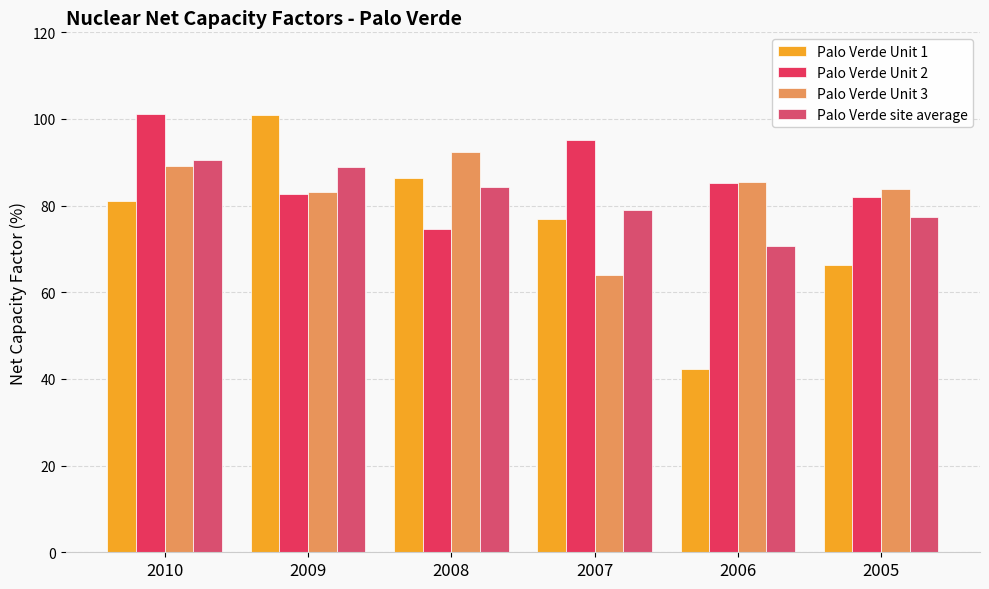

Which has a higher value, 2010 or 2009?

2009